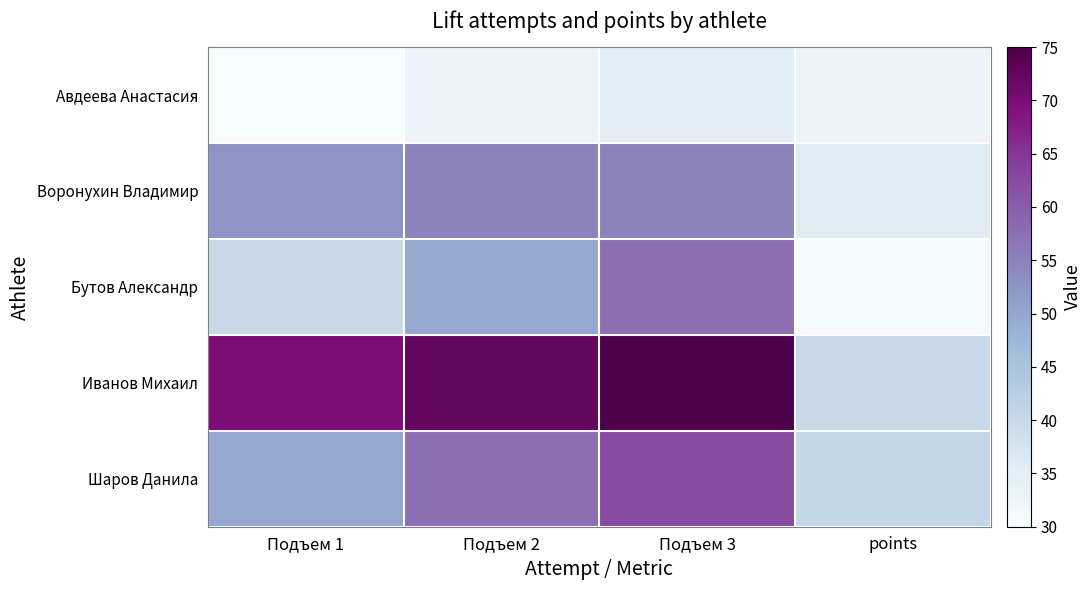

How many categories are shown in the chart?

4